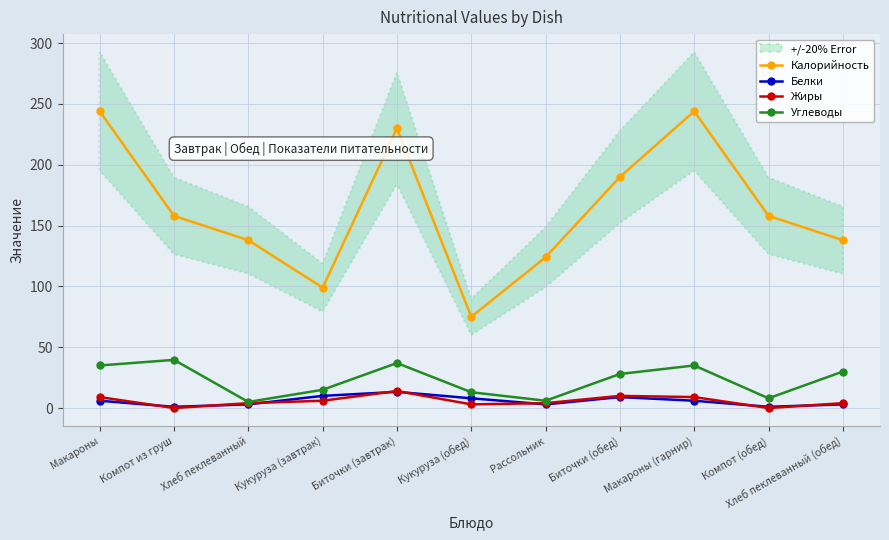

The value of Белки at Биточки (обед) is 2.4. True or false?

False